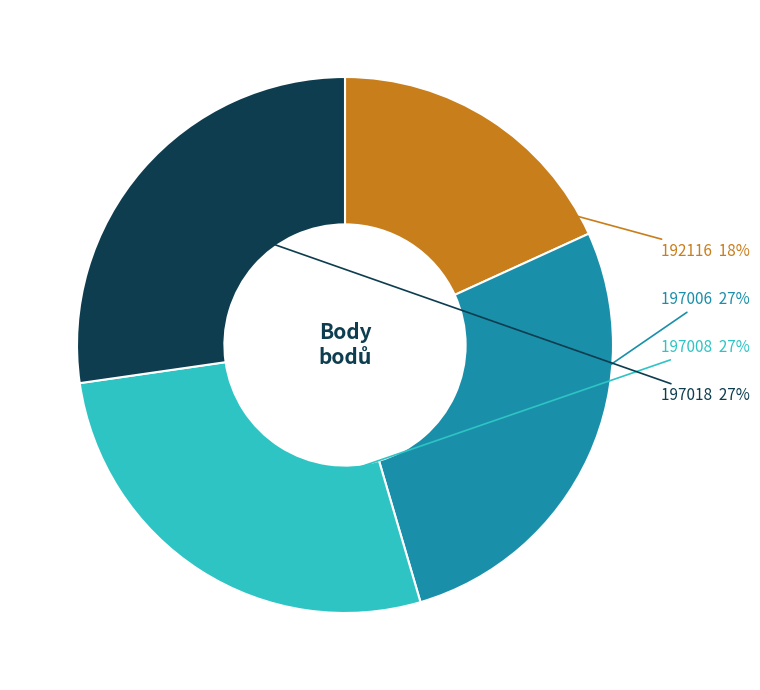

To the nearest percent, what is the average slice percentage?

25%